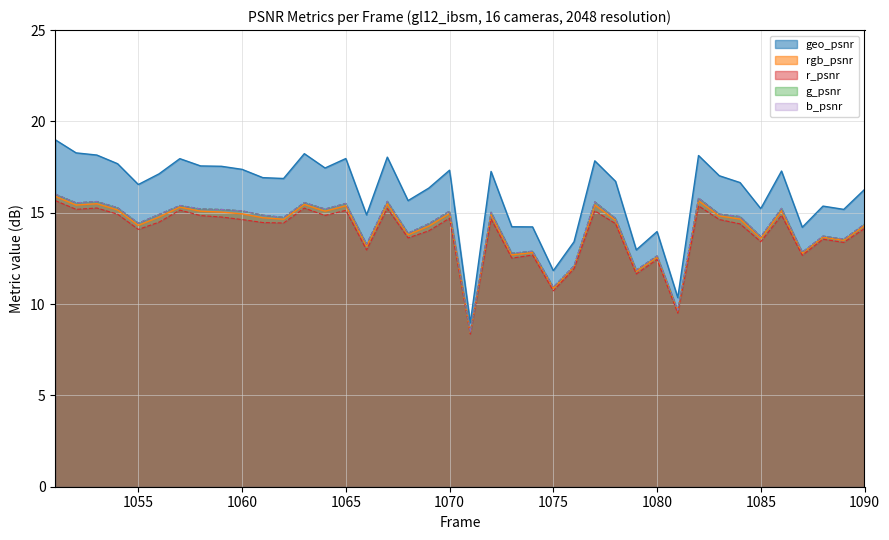

At which category is the sum across all series the highest?

1051